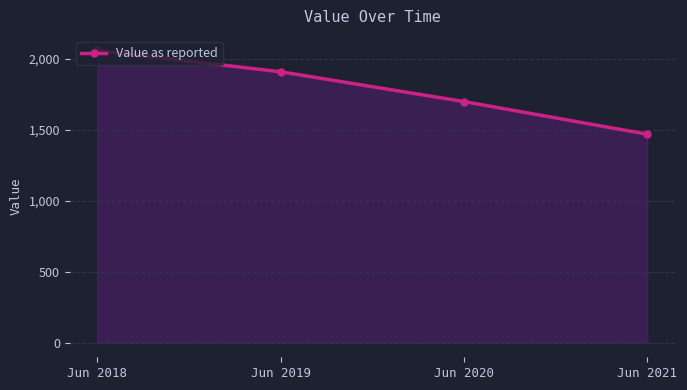

How many categories are shown in the chart?

4